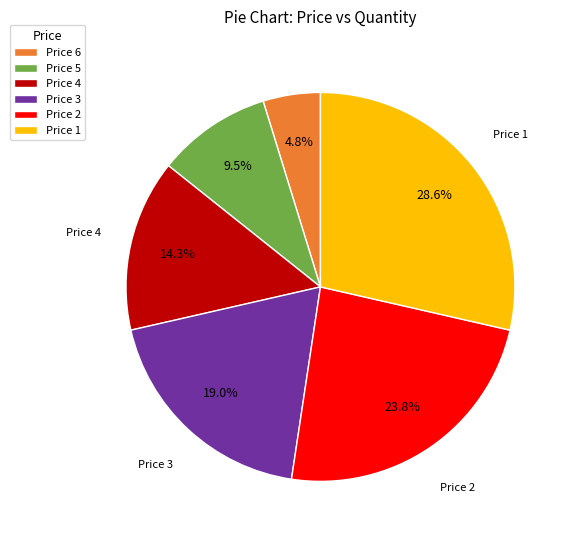

To the nearest percent, what is the difference between the largest and smallest slice percentages?

24%